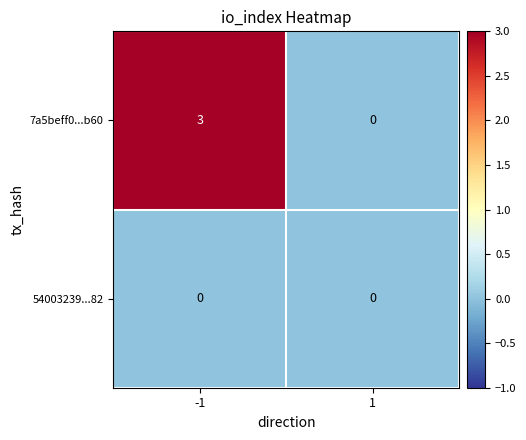

Rank the categories by 7a5beff0...b60 value from lowest to highest.

1, -1